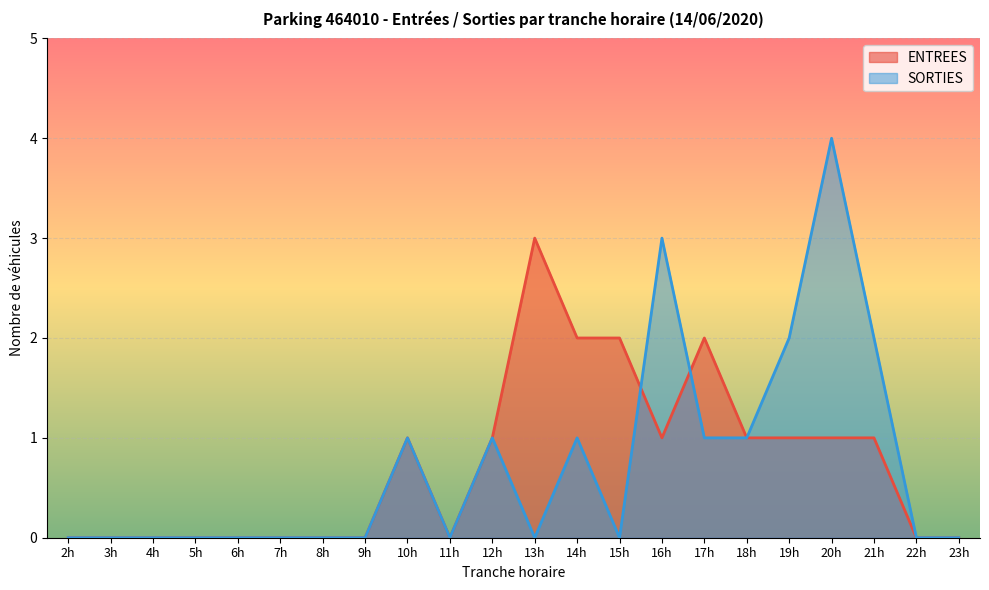

Rank the series by their maximum value, from lowest to highest.

ENTREES, SORTIES